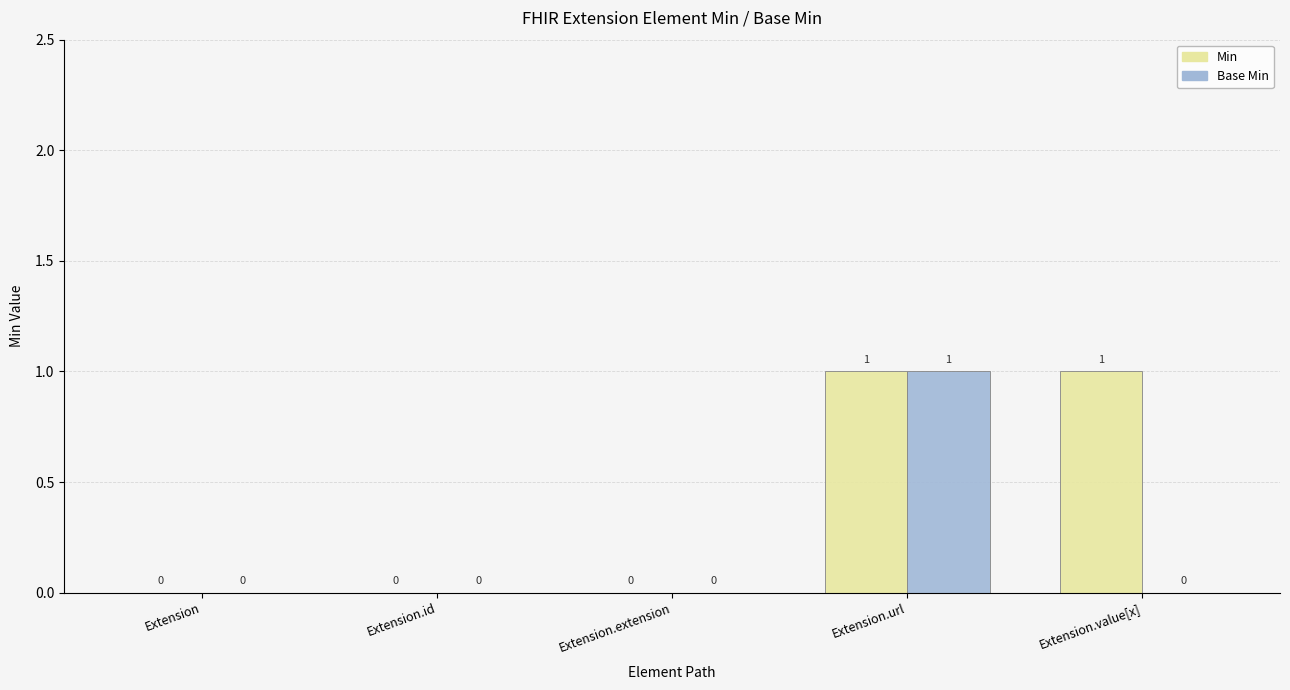

How many Min values are between 0 and 1?

5